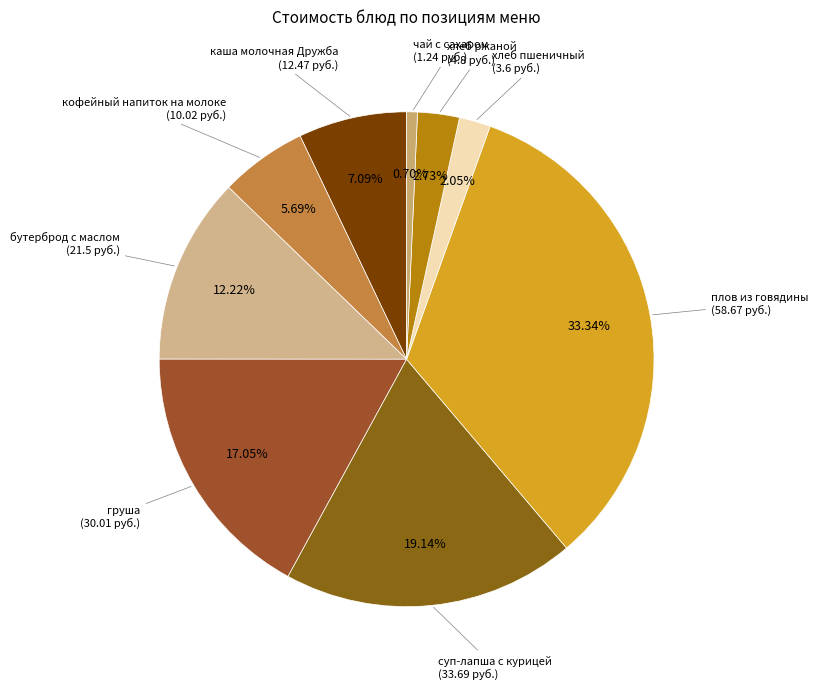

What is the total percentage of бутерброд с маслом and хлеб пшеничный?

14.3%